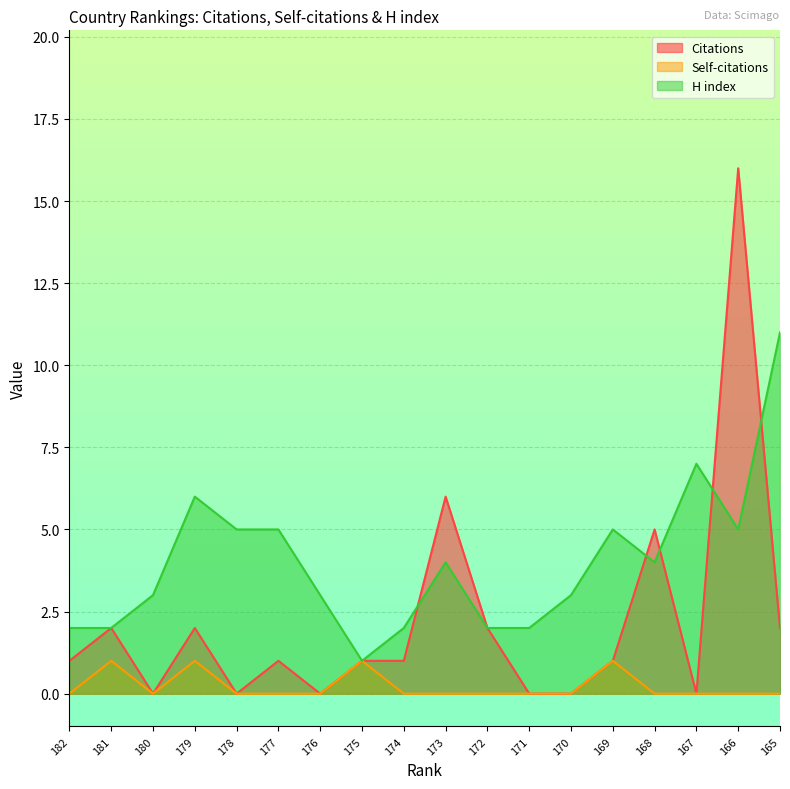

Rank the series by their average value, from lowest to highest.

Self-citations, Citations, H index